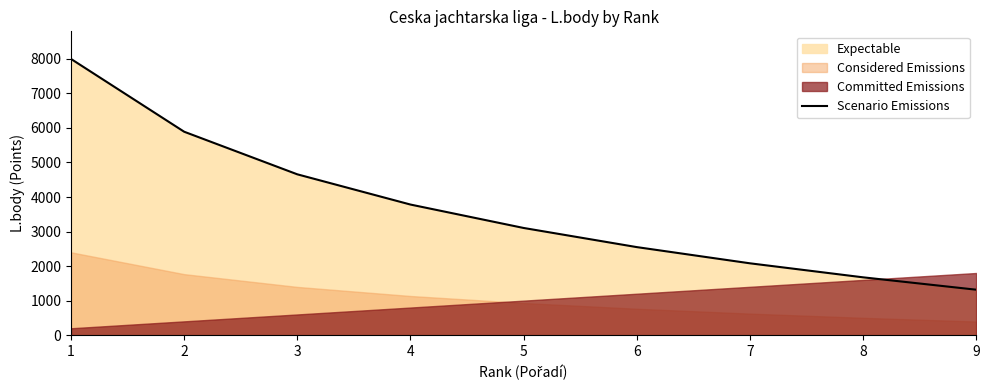

Is it true that the value at 1 is 7997?

True